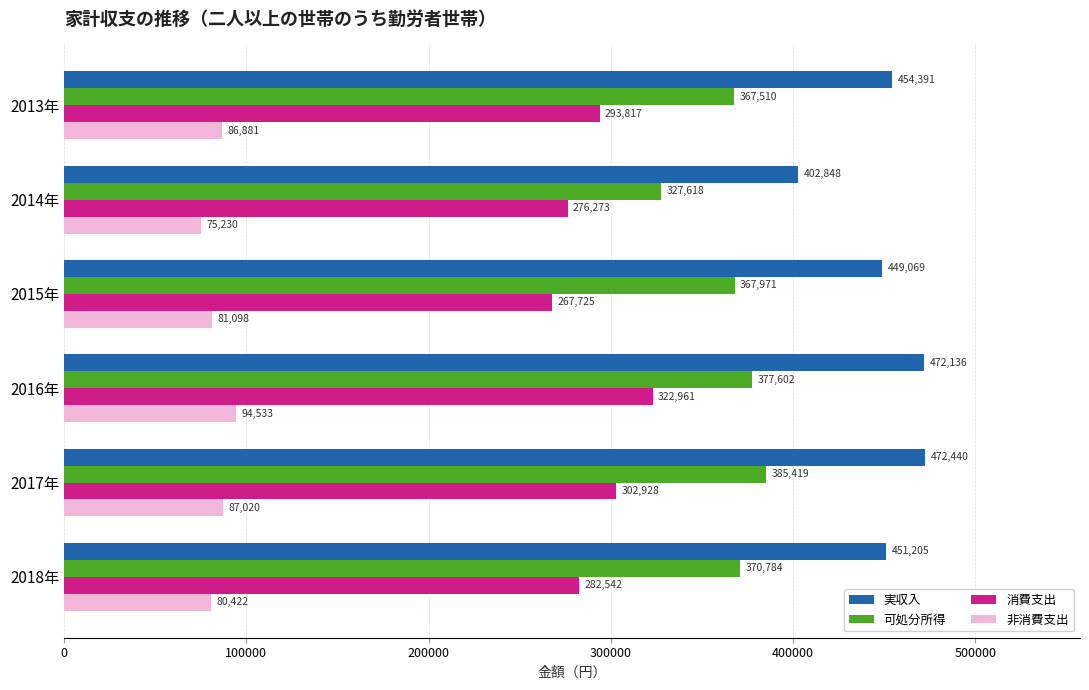

What are all the series names shown in the legend?

実収入, 可処分所得, 消費支出, 非消費支出